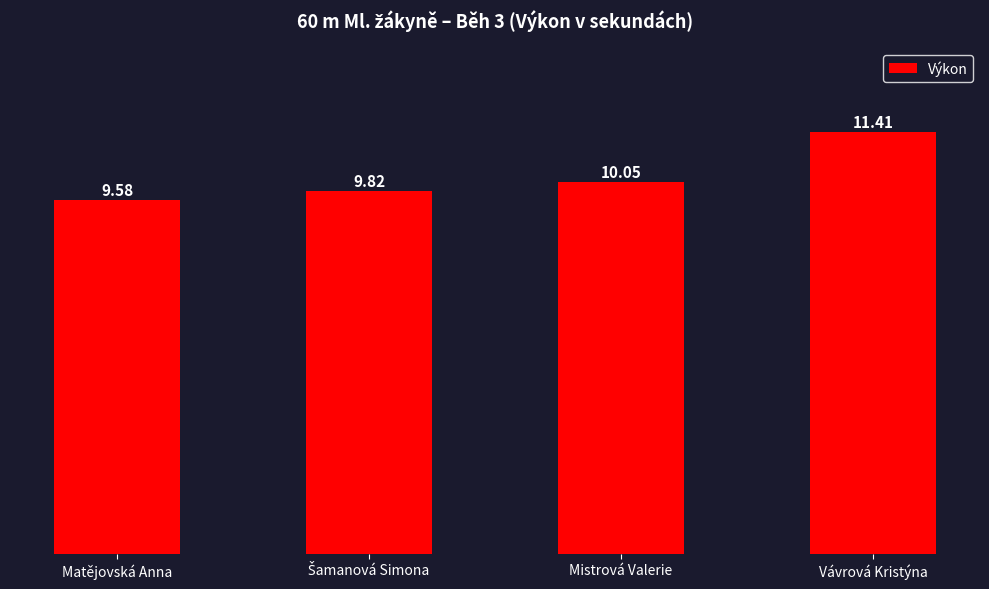

What is the label of the 2nd bar from the right?

Mistrová Valerie